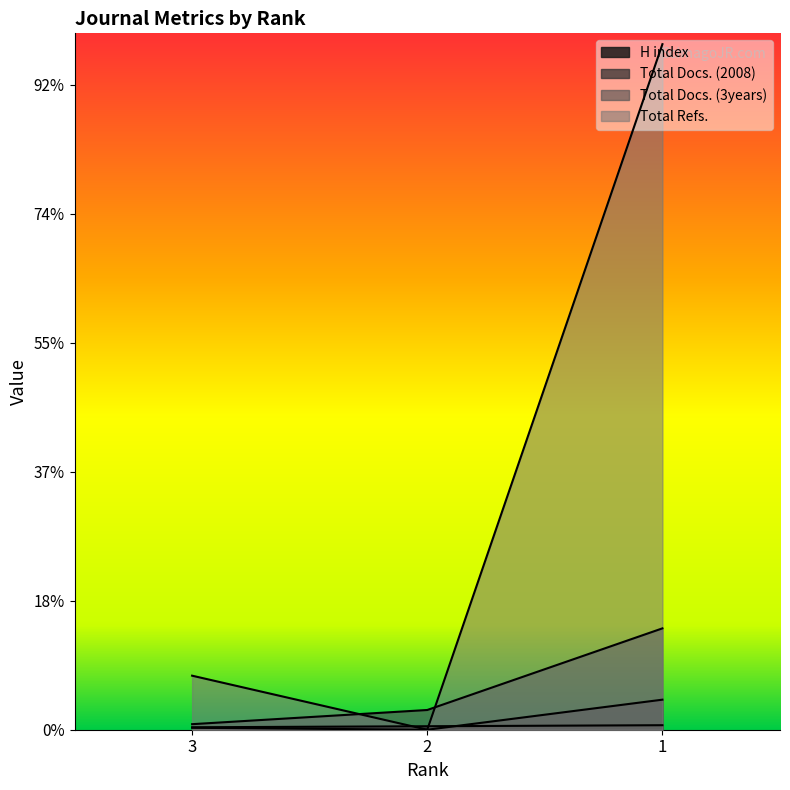

Which series has the widest spread of values?

Total Refs.